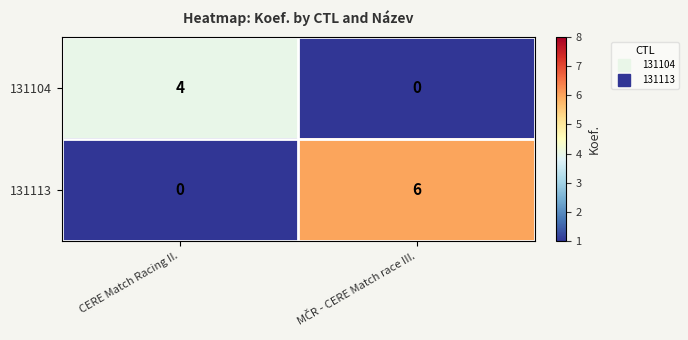

What is the maximum value shown in the chart?

6